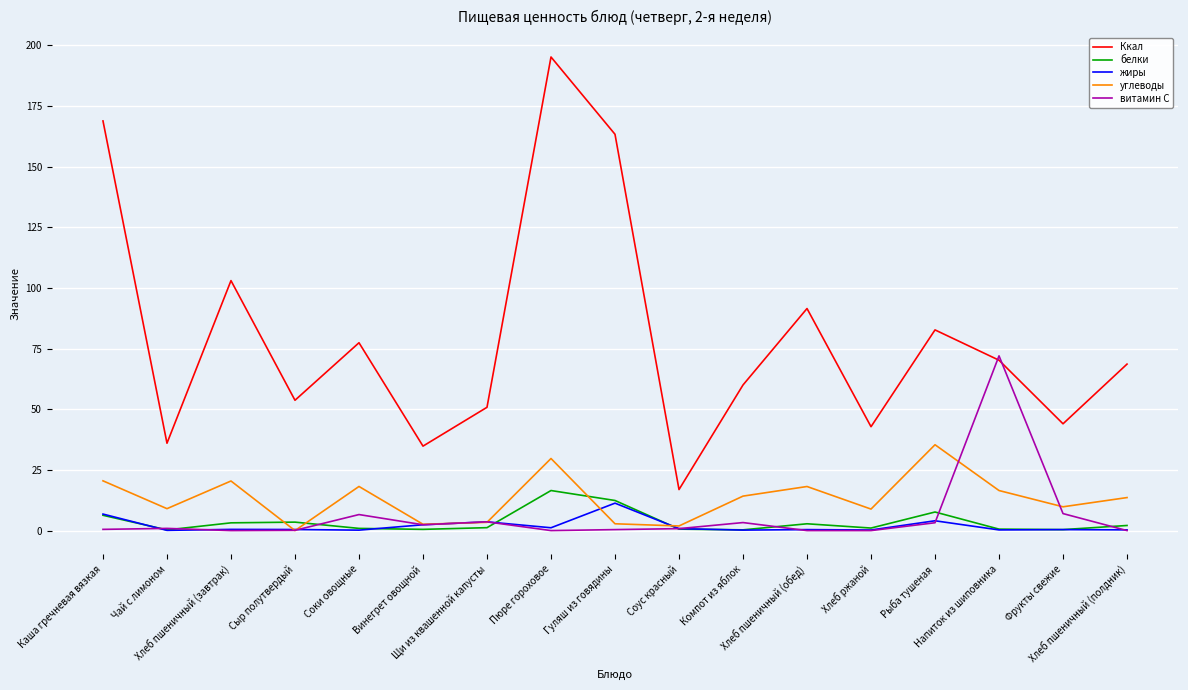

What value does the углеводы series have at Гуляш из говядины?

2.8